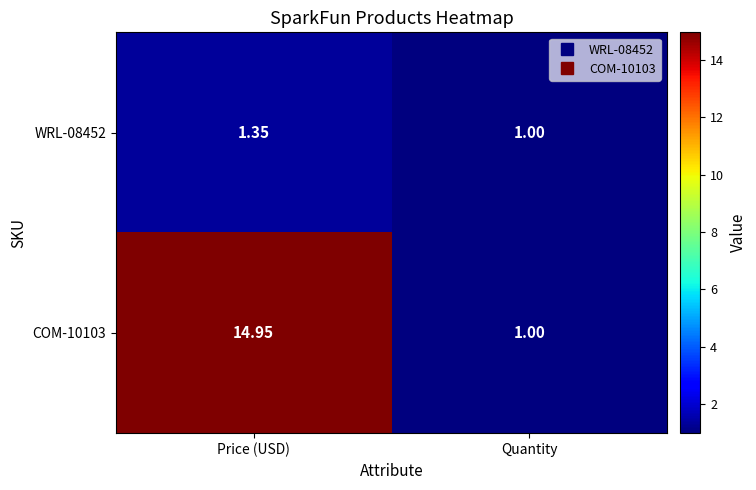

Rank the categories by WRL-08452 value from lowest to highest.

Quantity, Price (USD)